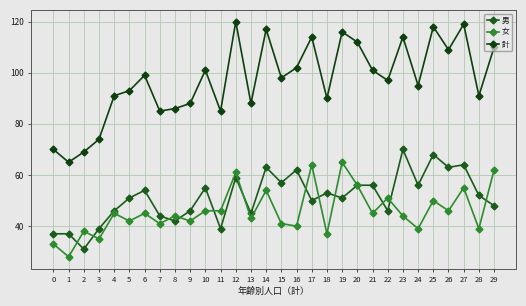

How many values in the 男 series are below 52?

15